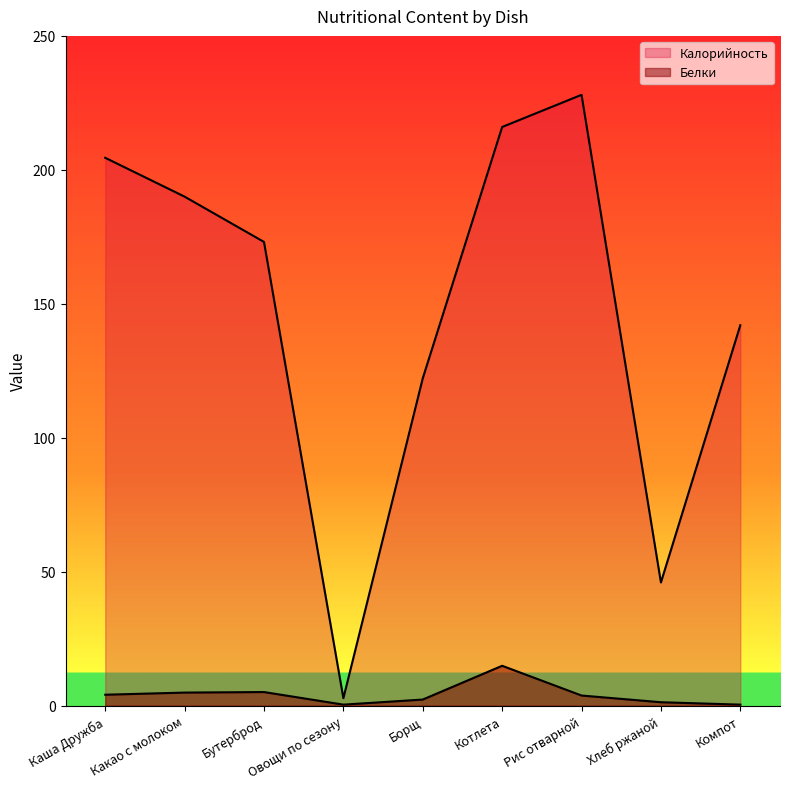

What is the maximum value shown in the chart?

228.0